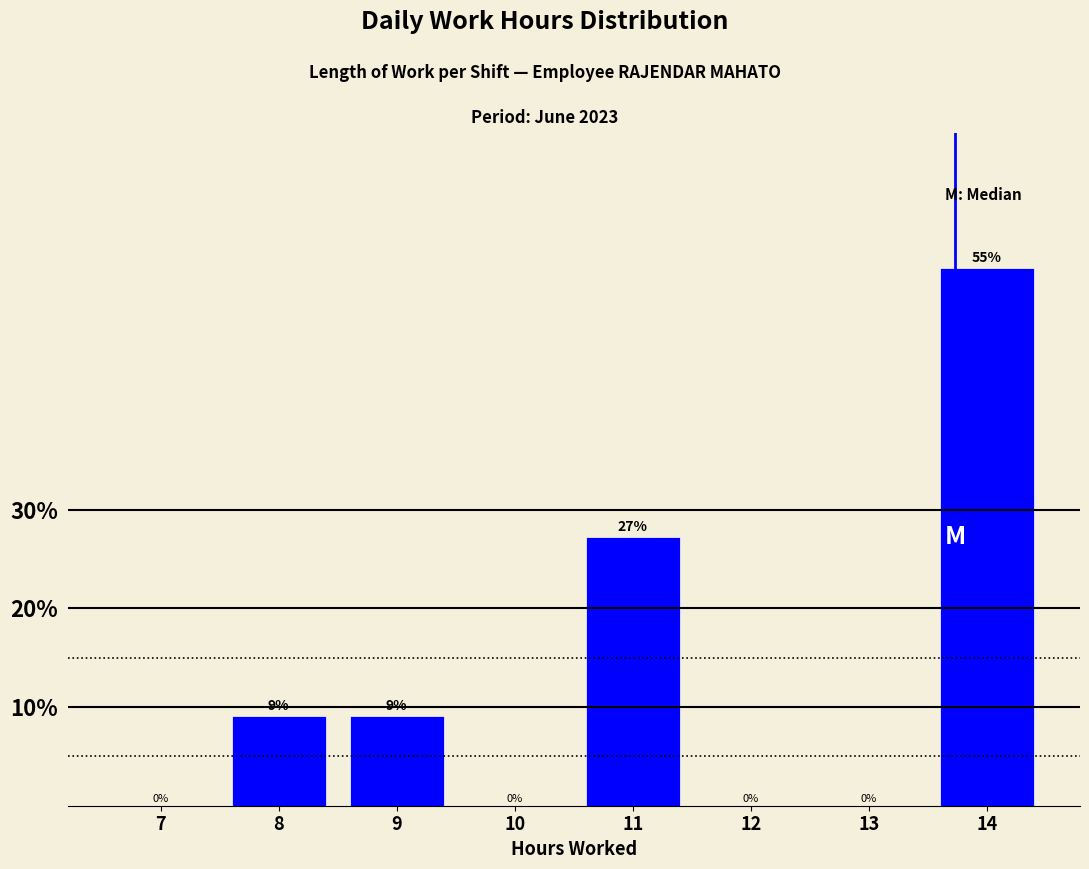

The value at 10 is -28.5. True or false?

False